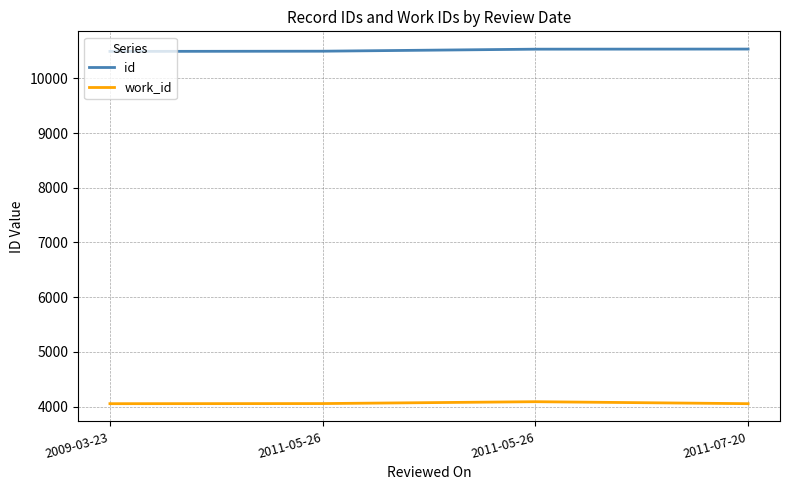

What value does the id series have at 2011-07-20, to the nearest 10?

10540